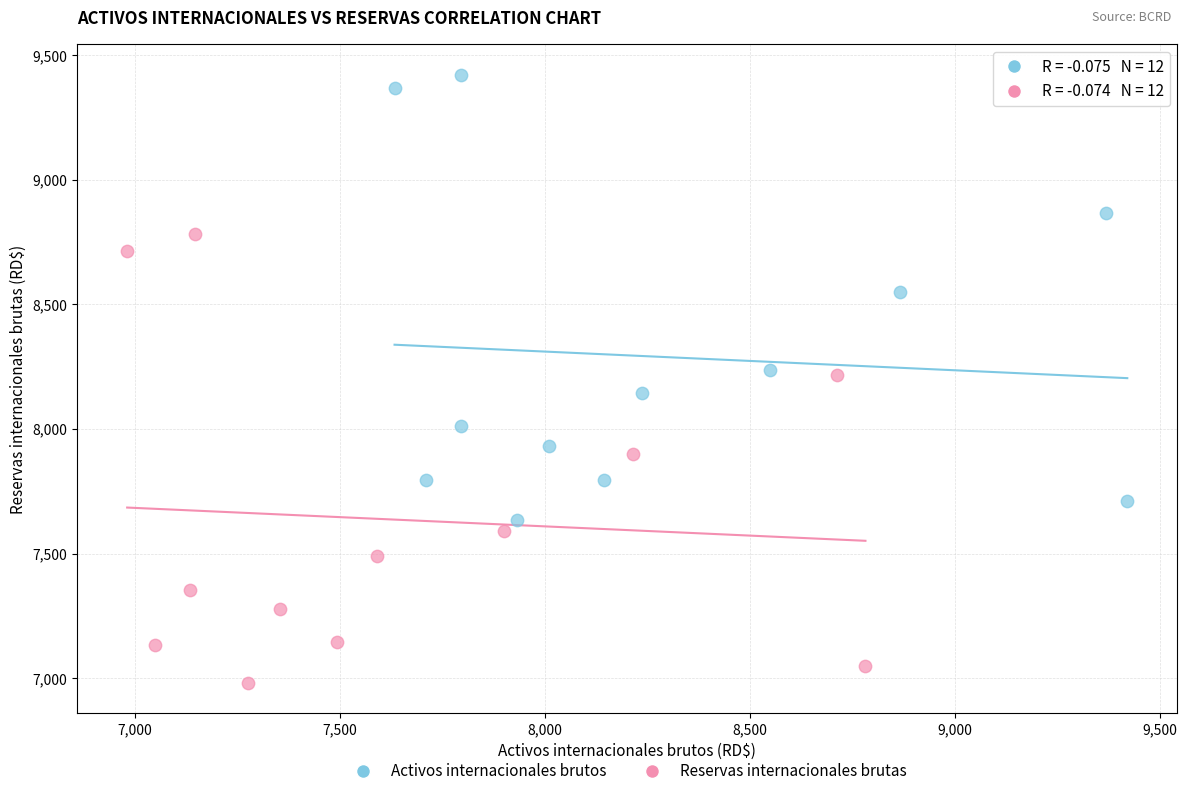

Which series contains the lowest Y value?

Reservas internacionales brutas